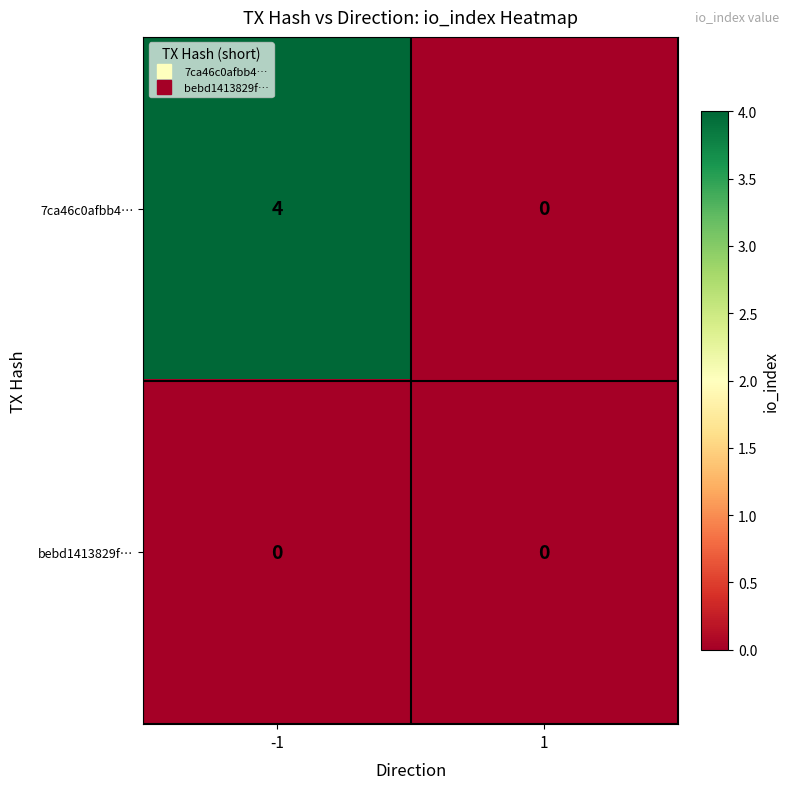

Reading right to left, transcribe all the data shown in this chart.

7ca46c0afbb4…: 0	4
bebd1413829f…: 0	0